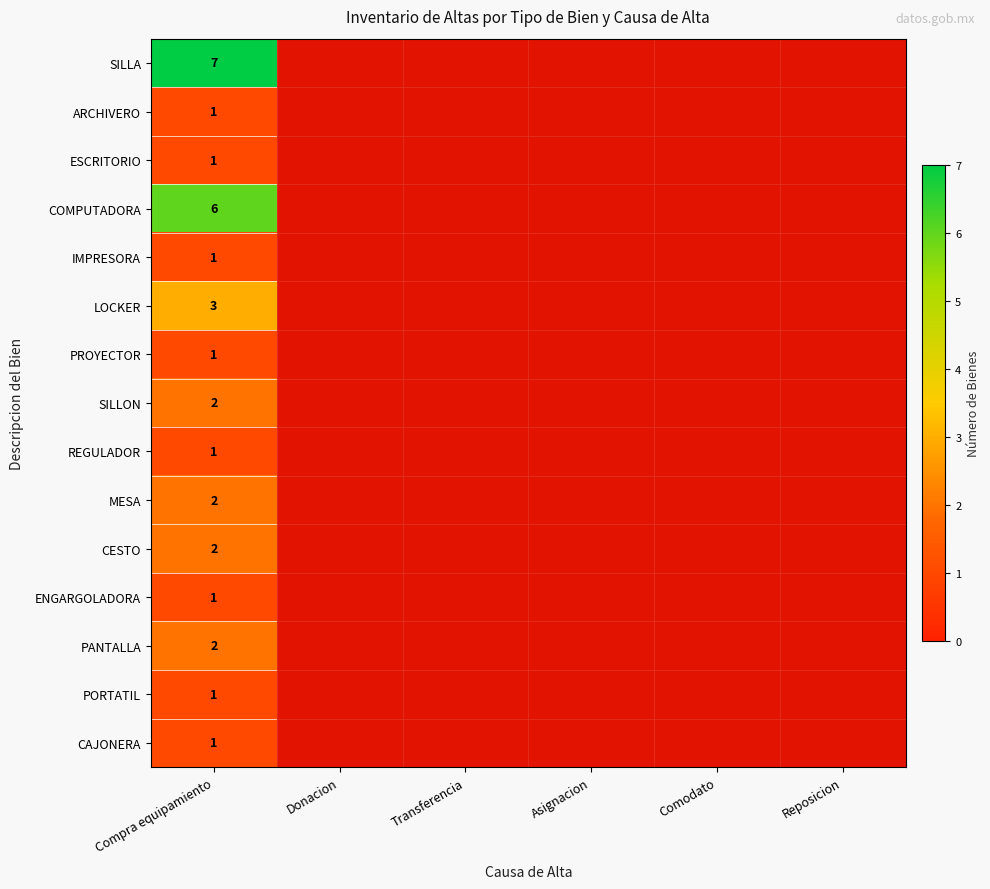

How many distinct data groups are displayed?

15